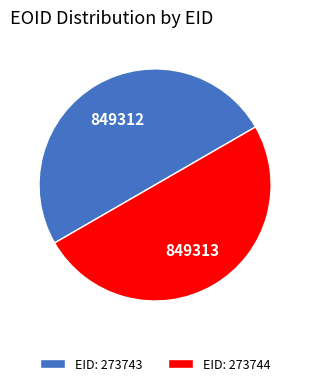

What is the ratio of the value at EID: 273744 to the value at EID: 273743?

1.0